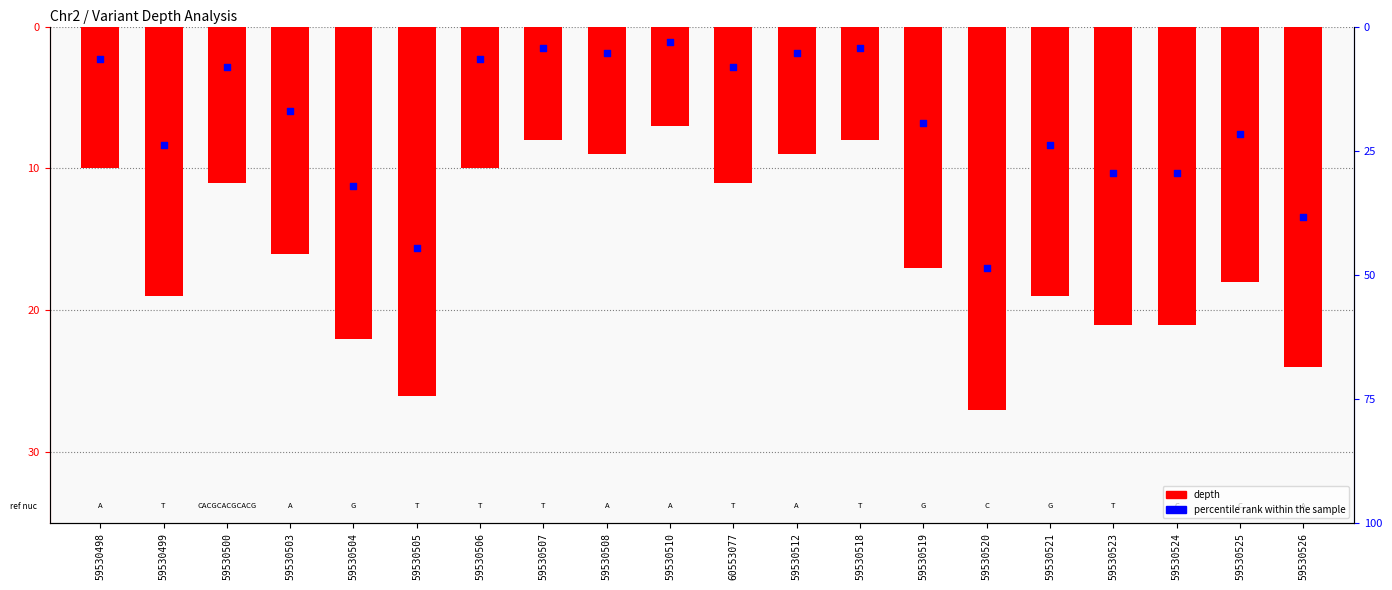

Which series has the largest total across all categories?

percentile rank within the sample